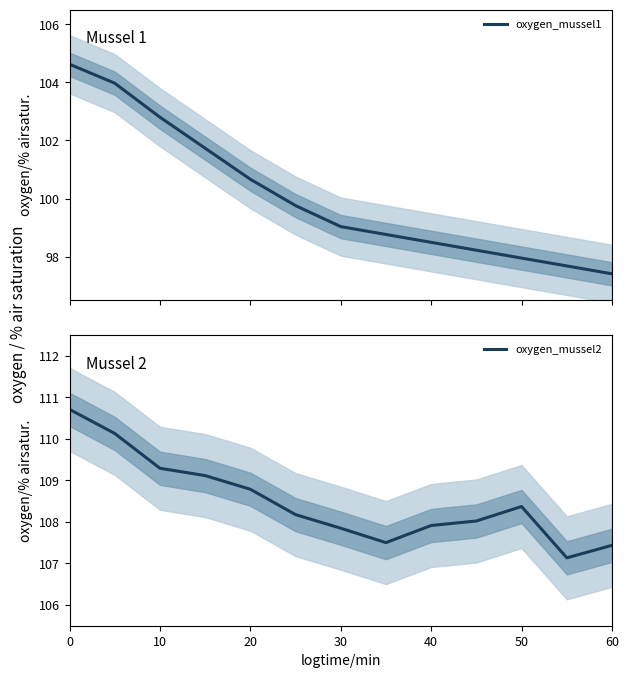

Reading left to right, extract all data points from this chart.

oxygen_mussel1: 104.6	104.0	102.8	101.7	100.7	99.8	99.0	98.8	98.5	98.2	98.0	97.7	97.4
oxygen_mussel2: 110.7	110.1	109.3	109.1	108.8	108.2	107.8	107.5	107.9	108.0	108.4	107.1	107.4